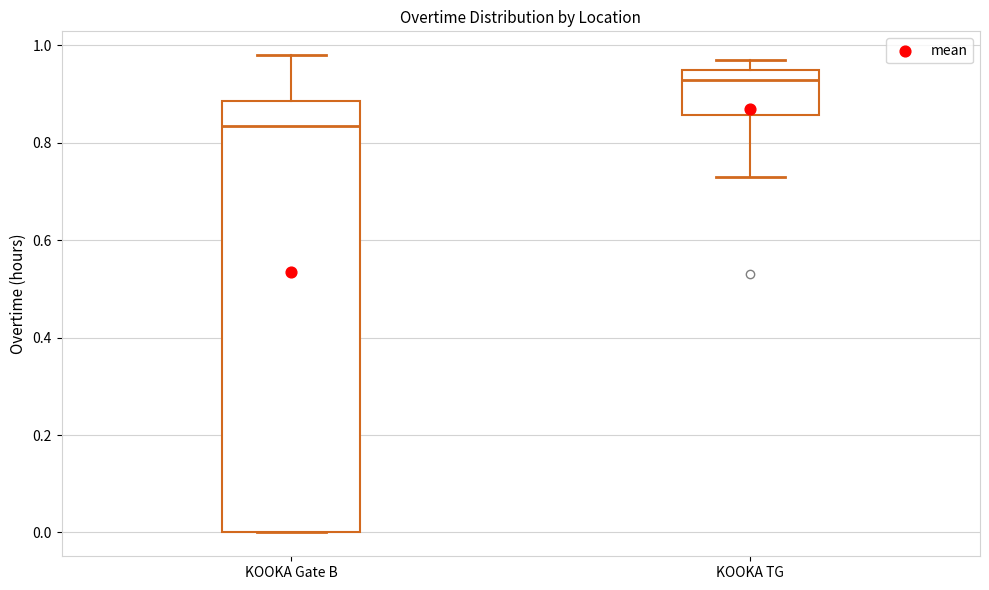

Reading left to right, read every box against the y-axis: the position of its median line, the range the box covers, and the ends of its whiskers. The values are not printed on the chart, so give them approximately, as read against the axis.

KOOKA Gate B: median 0.84, box 0.00 to 0.88, whiskers 0.00 to 0.98
KOOKA TG: median 0.94, box 0.86 to 0.96, whiskers 0.74 to 0.98